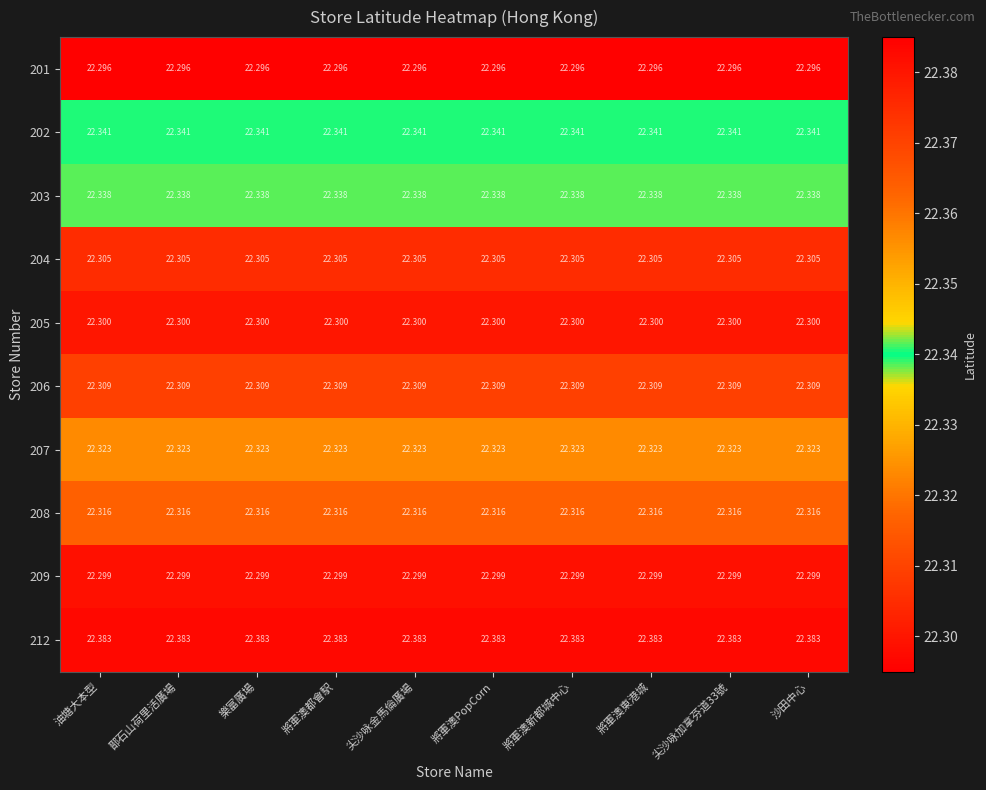

Is the value of 208 at 沙田中心 greater than the value of 207 at 將軍澳都會駅?

No